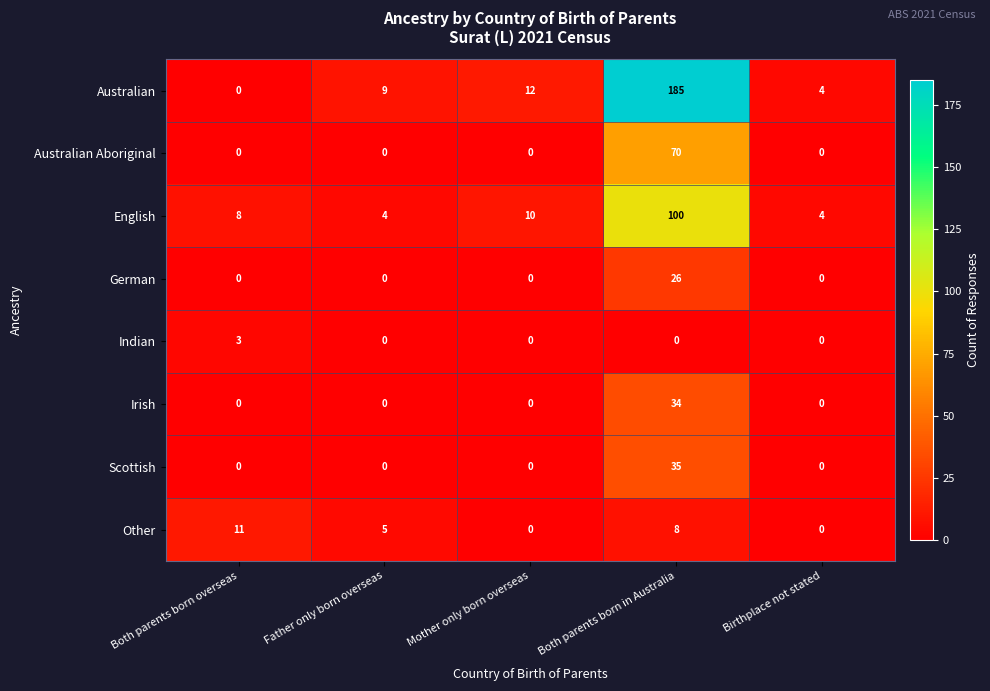

What is the average value of the Irish series?

7